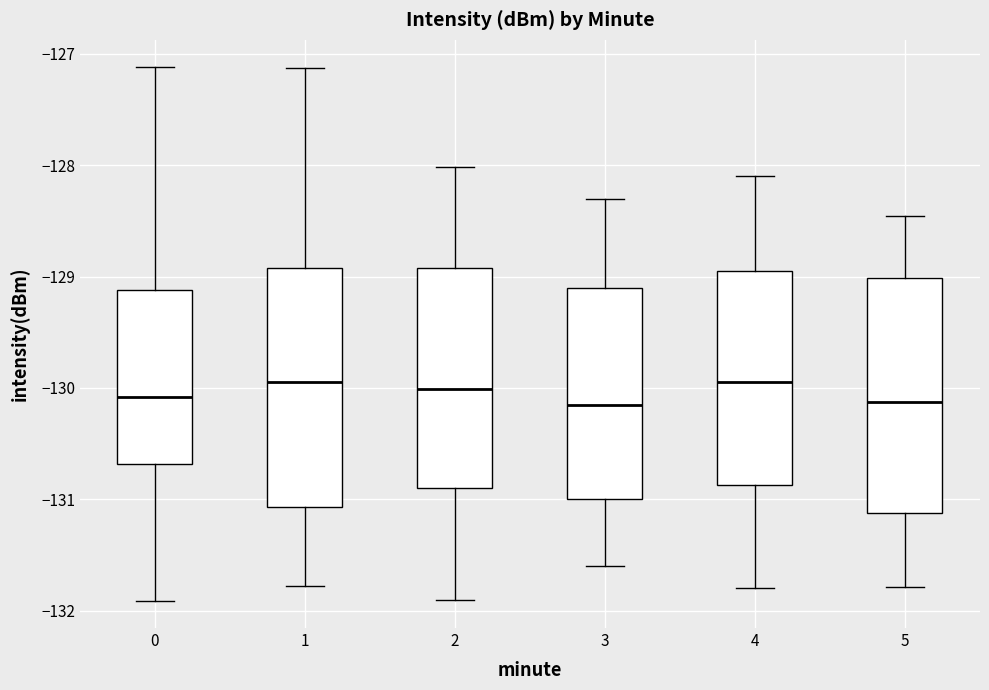

Where does the lower whisker of the box at x = 3 end on the y-axis? The values are not printed on the chart, so give them approximately, as read against the axis.

-131.6